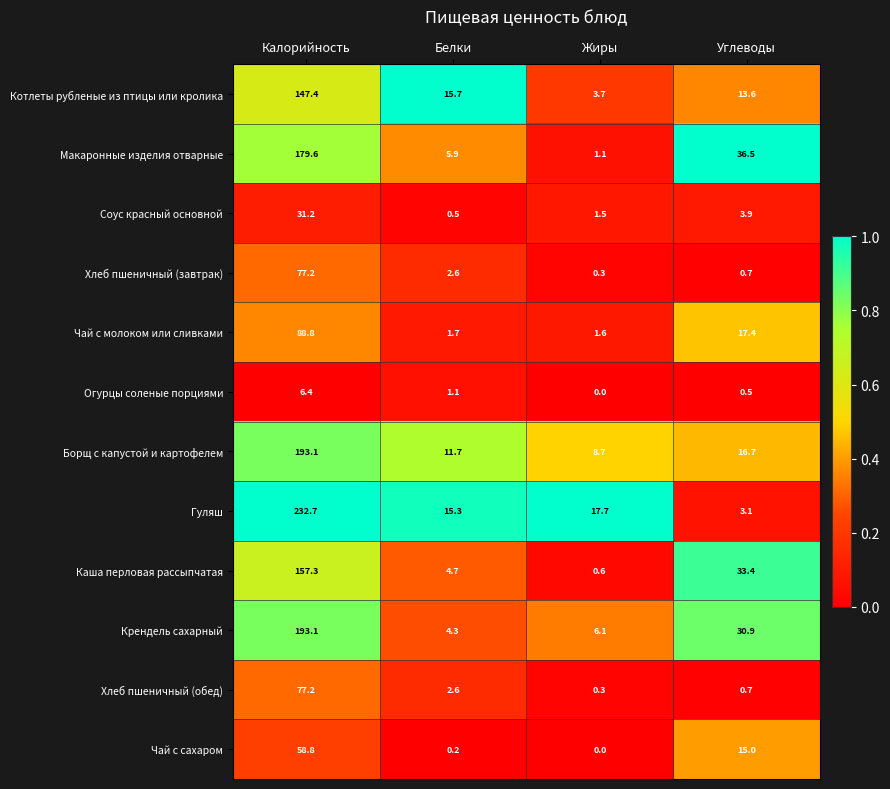

What is the total value across all series at Калорийность?

1442.8